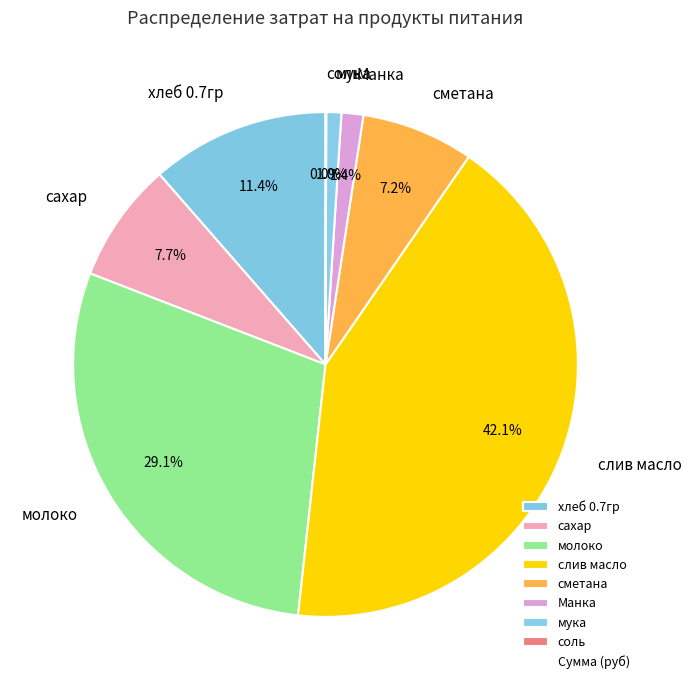

To the nearest percent, what percentage of the pie is сахар?

8%